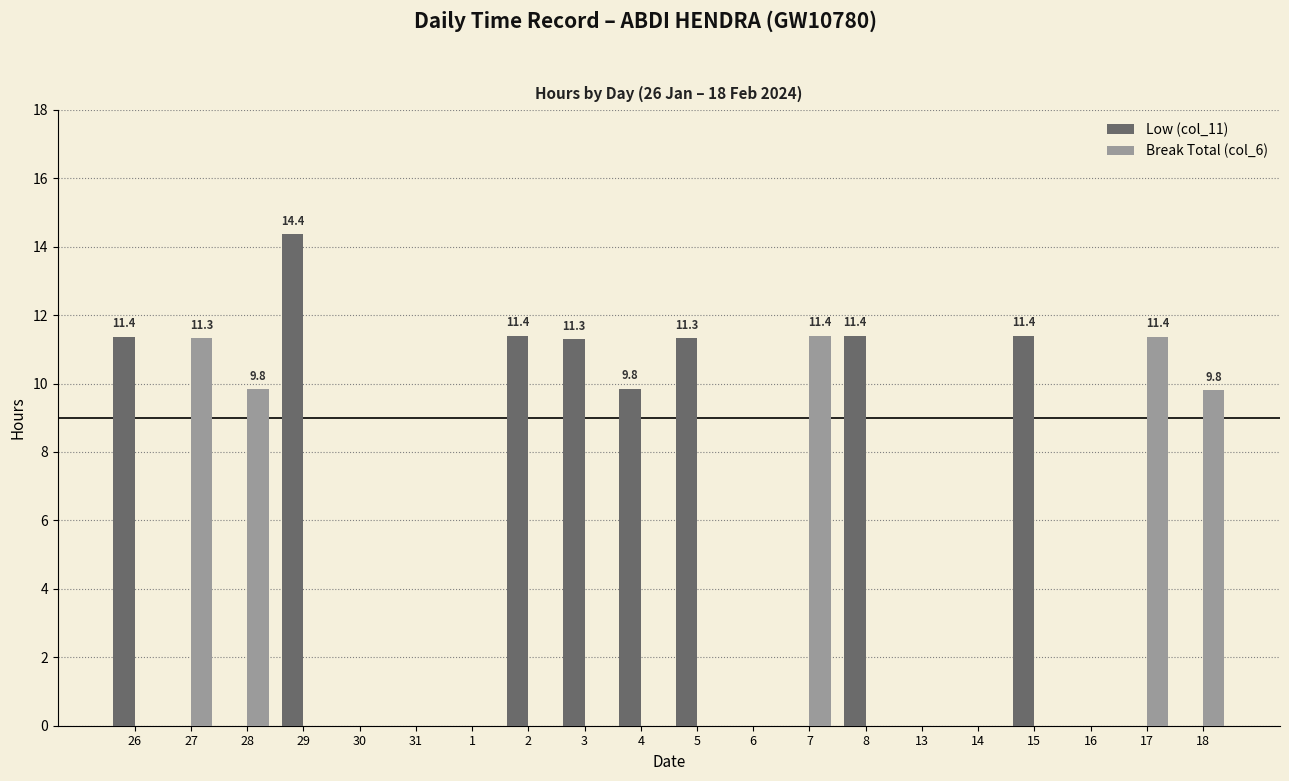

What is the sum of all Low (col_11) values?

92.4